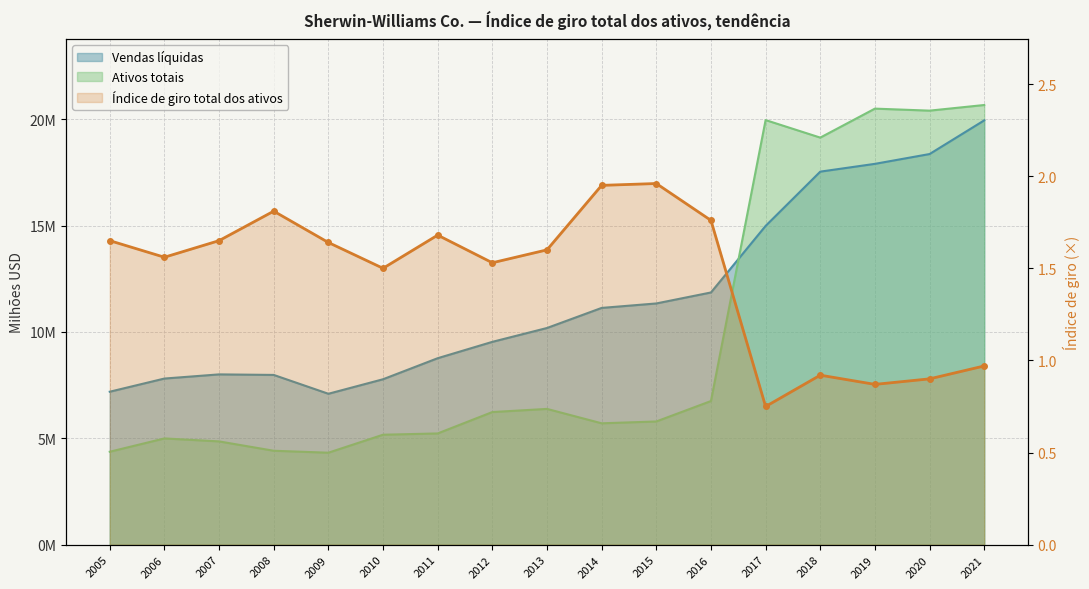

Reading left to right, what are all the values shown in this chart?

Vendas líquidas: 7.2	7.8	8.0	8.0	7.1	7.8	8.8	9.5	10.2	11.1	11.3	11.9	15.0	17.5	17.9	18.4	19.9
Ativos totais: 4.4	5.0	4.9	4.4	4.3	5.2	5.2	6.2	6.4	5.7	5.8	6.8	20.0	19.1	20.5	20.4	20.7
Índice de giro: 1.6	1.6	1.6	1.8	1.6	1.5	1.7	1.5	1.6	1.9	2.0	1.8	0.8	0.9	0.9	0.9	1.0